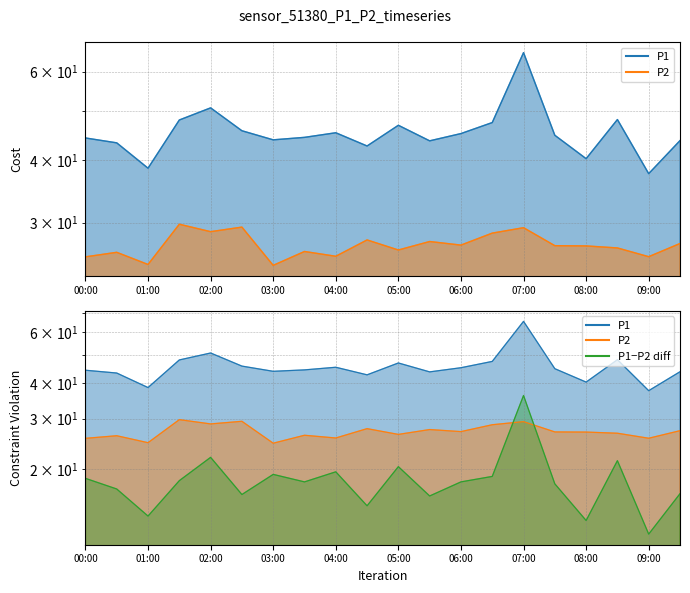

Rank the series at 01:30 from highest to lowest value.

P1, P2